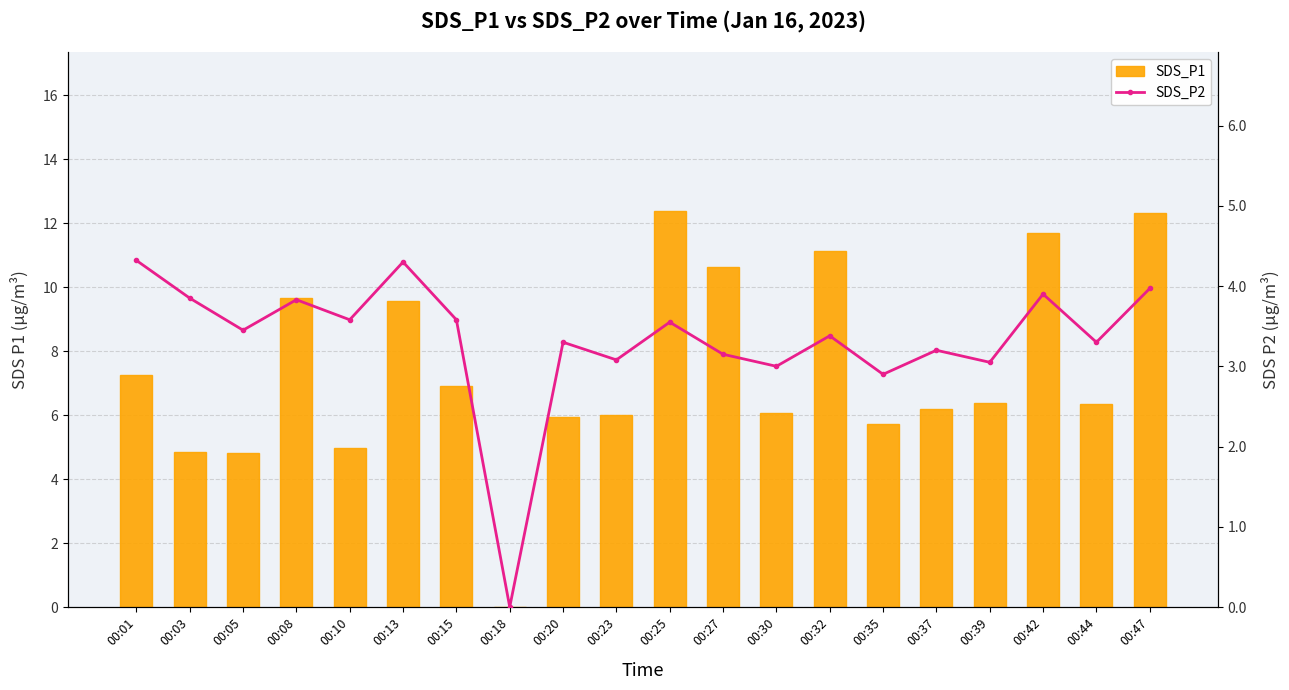

Rank the series at 00:25 from lowest to highest value.

SDS_P2, SDS_P1